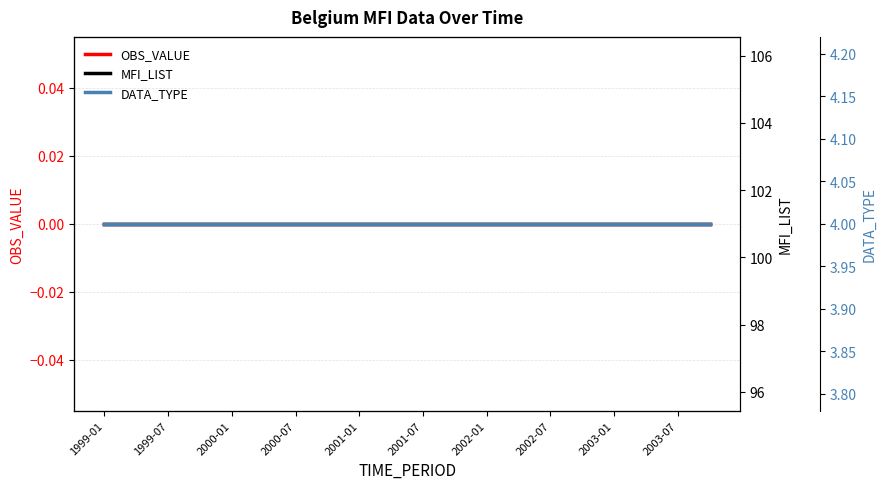

Does the chart display data point markers on the line(s)?

No